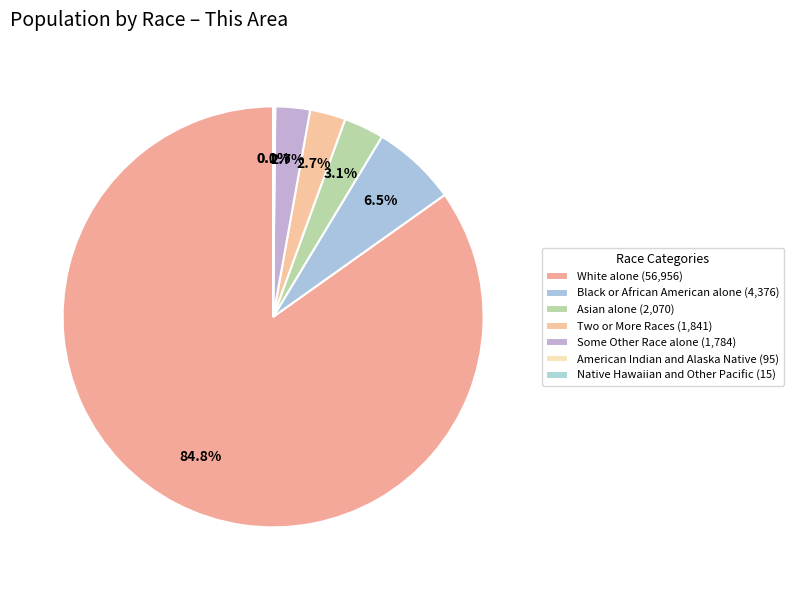

How many segments does this pie chart have?

7